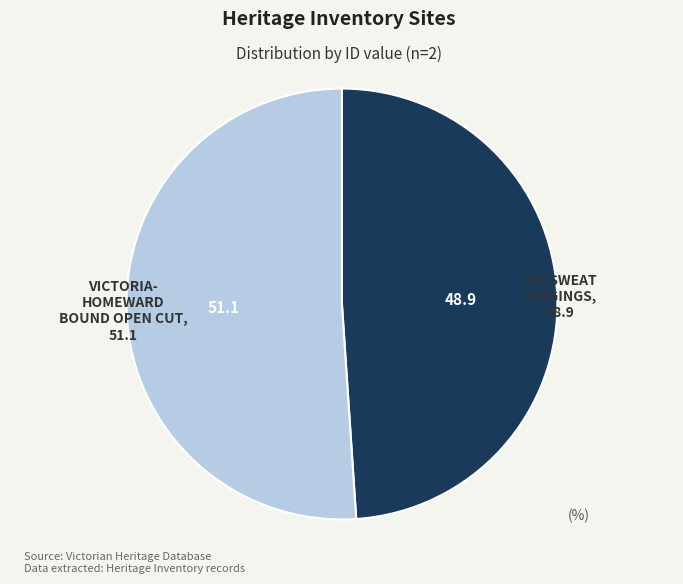

Is there a majority slice in this chart?

Yes